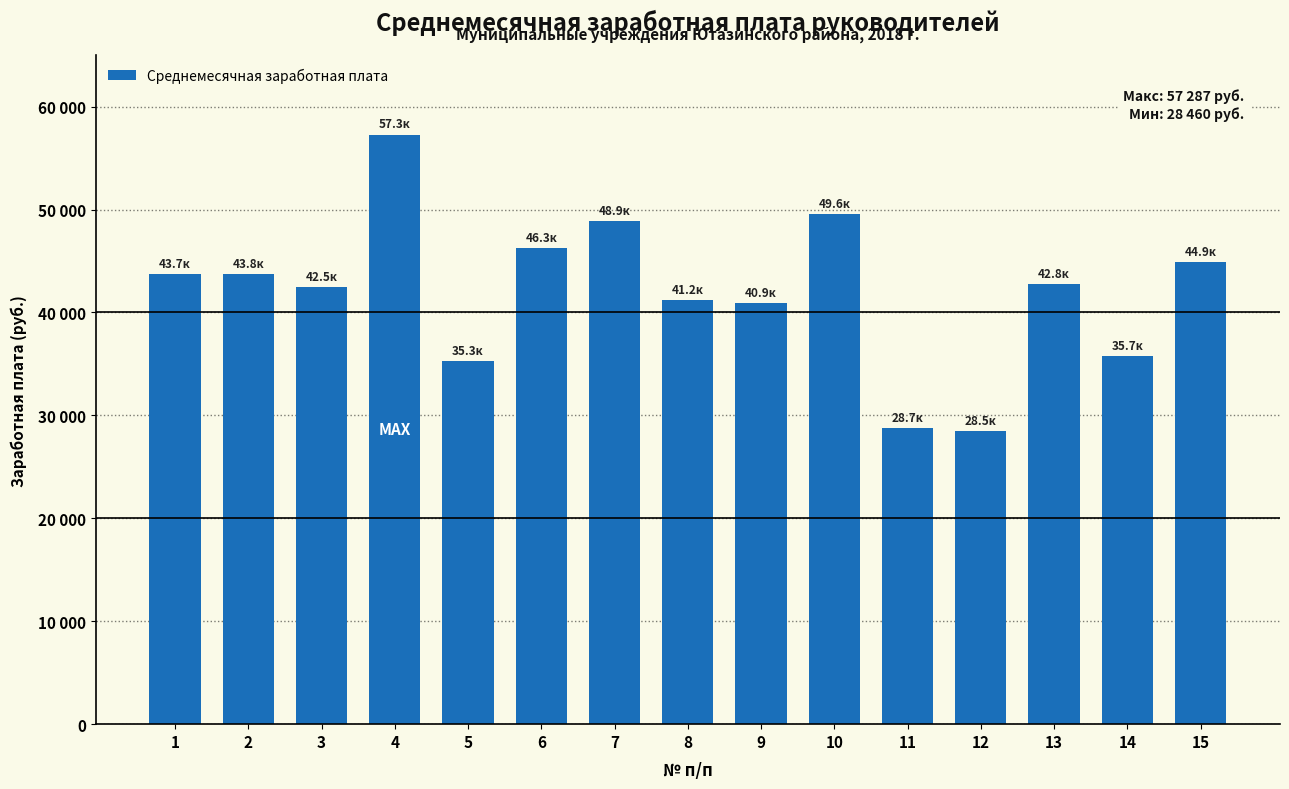

Does the chart contain any negative values?

No